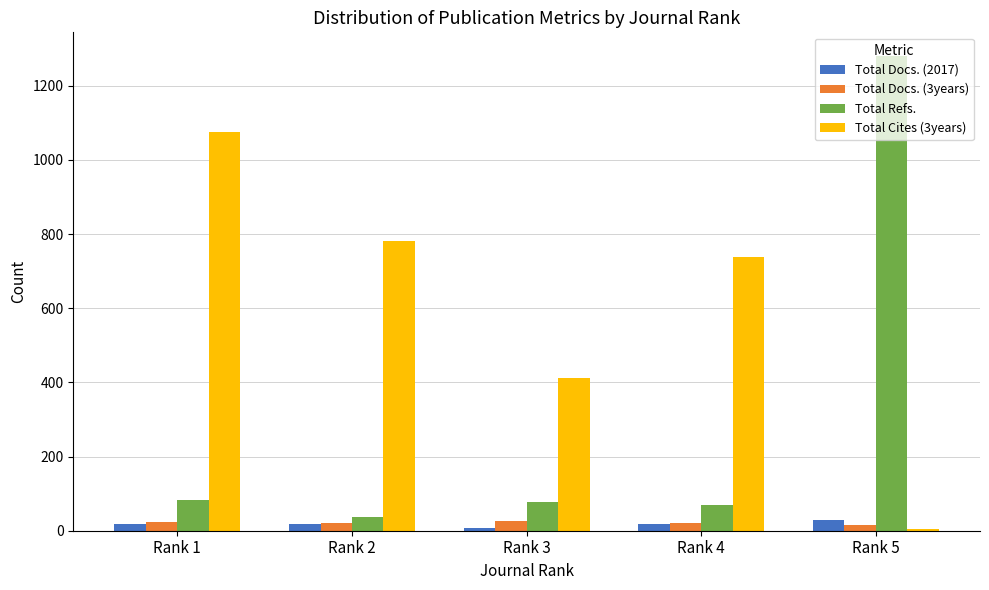

What is the difference between the highest and lowest values at Rank 4?

721